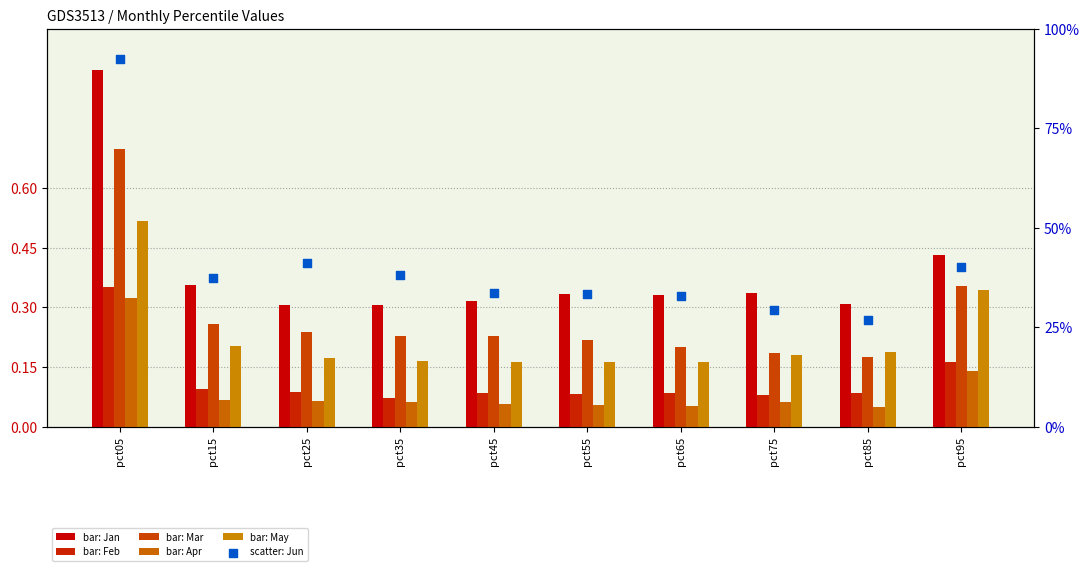

What is the total value across all series at pct55?

1.2